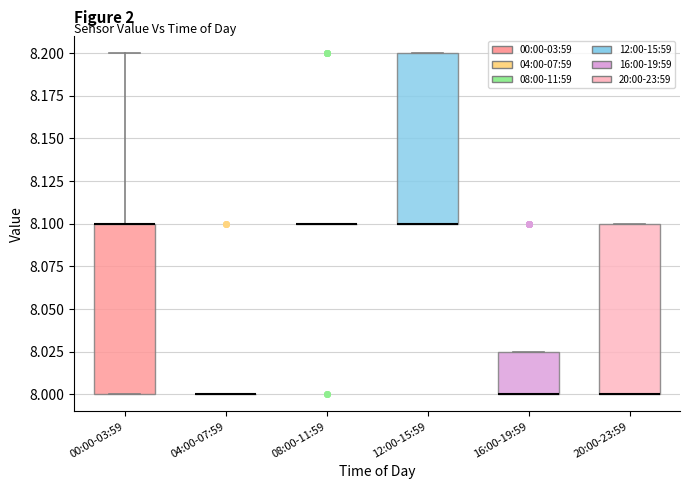

Reading left to right, transcribe this box plot: for each box, give where its median line is, the range the box spans, and where its two whiskers end, as read against the y-axis. The values are not printed on the chart, so give them approximately, as read against the axis.

00:00-03:59: median 8.100 (drawn on the box's upper edge), box 8.000 to 8.100, whiskers 8.000 to 8.200
04:00-07:59: box collapsed to a line at 8.000, whiskers 8.000 to 8.000
08:00-11:59: box collapsed to a line at 8.100, whiskers 8.100 to 8.100
12:00-15:59: median 8.100 (drawn on the box's lower edge), box 8.100 to 8.200, whiskers 8.100 to 8.200
16:00-19:59: median 8.000 (drawn on the box's lower edge), box 8.000 to 8.025, whiskers 8.000 to 8.025
20:00-23:59: median 8.000 (drawn on the box's lower edge), box 8.000 to 8.100, whiskers 8.000 to 8.100